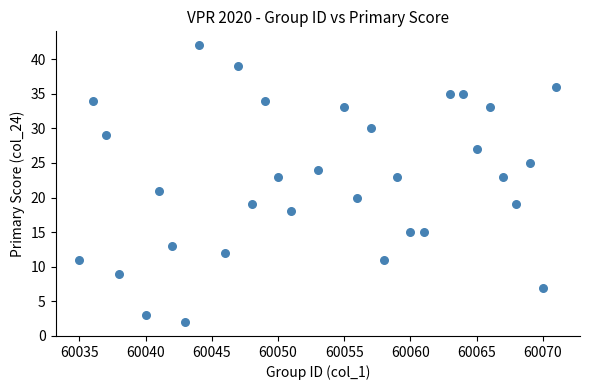

What is the range of Y values (max minus min)?

40